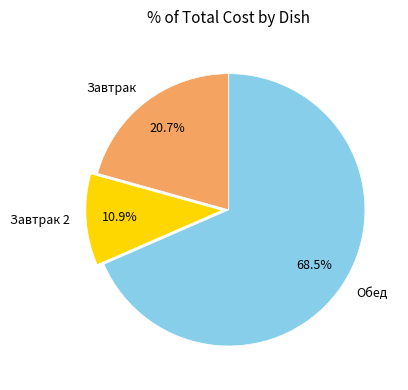

What percentage do Завтрак 2 and Обед together represent?

79.3%